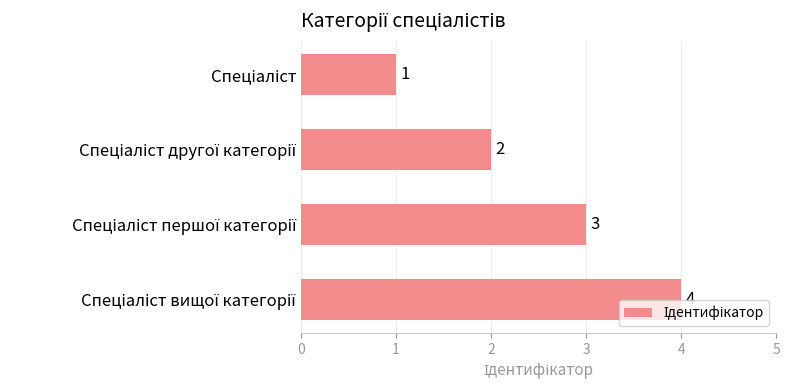

What is the greatest value displayed?

4